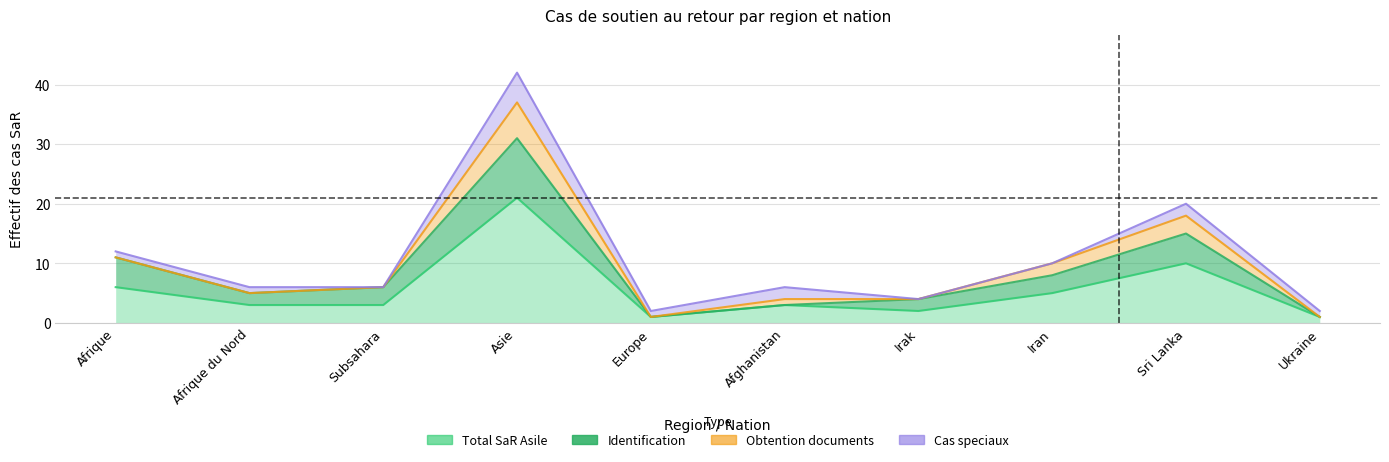

What is the total value across all series at Subsahara?

6